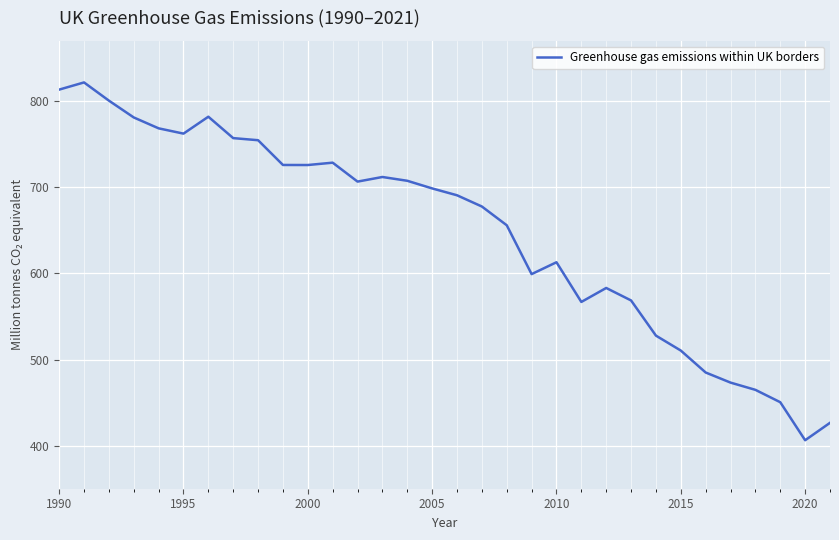

What is the minimum value shown in the chart?

406.3